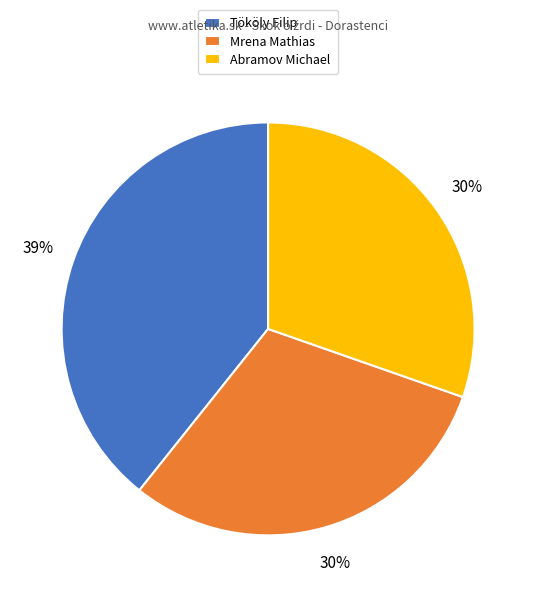

Do Mrena Mathias and Abramov Michael together represent more than half of the pie?

Yes